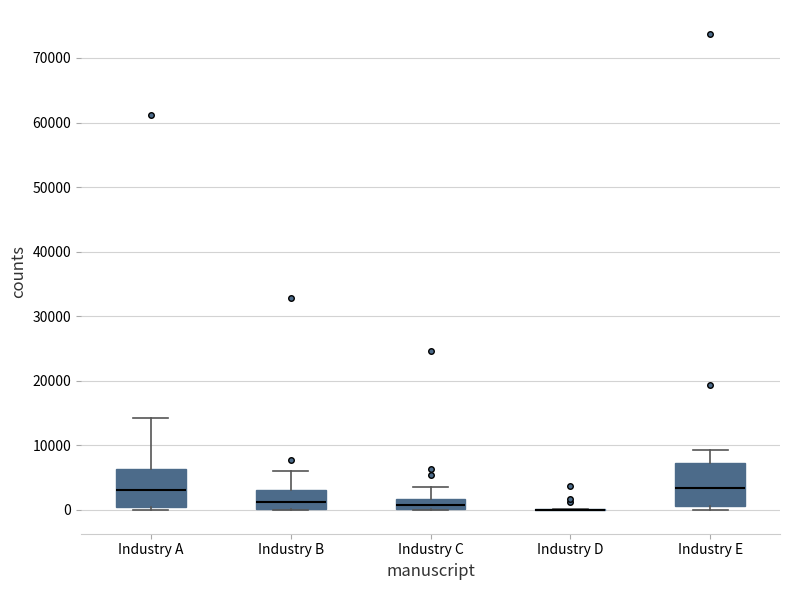

Where does the median line of the box for Industry E sit on the y-axis? The values are not printed on the chart, so give them approximately, as read against the axis.

3000